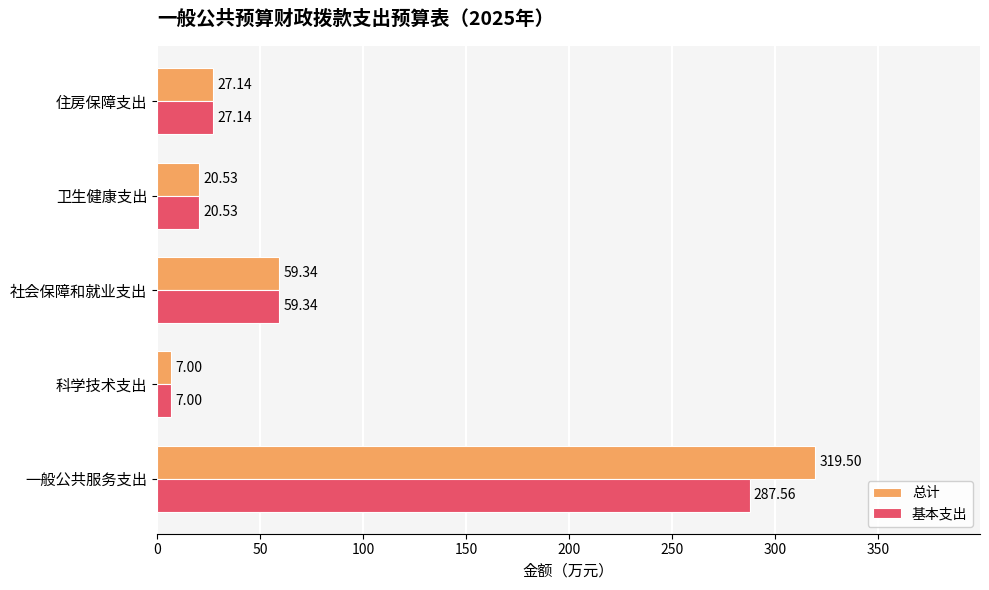

Which category has the highest value across all series?

一般公共服务支出